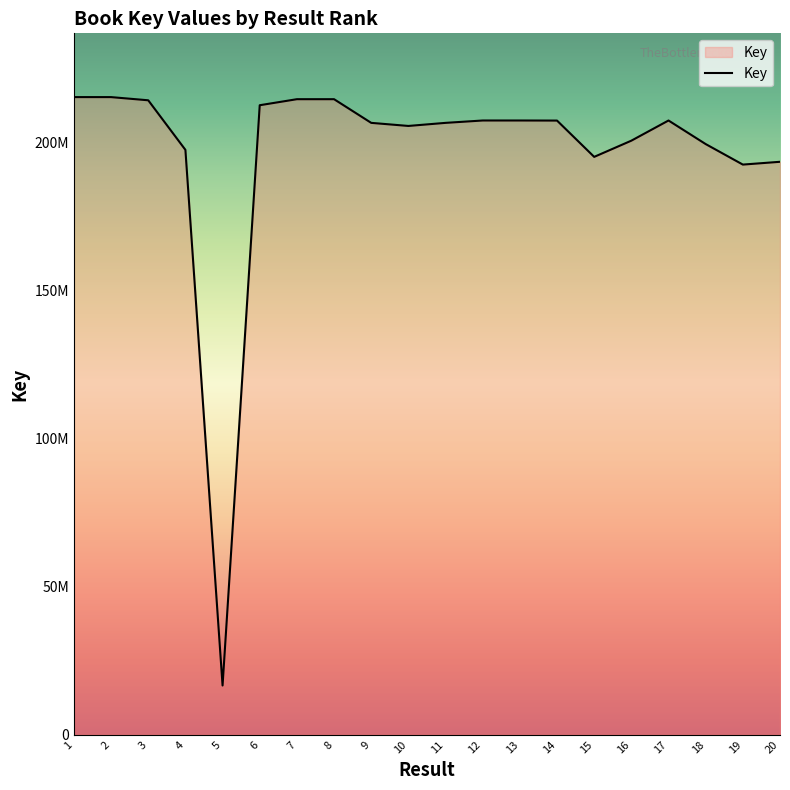

Does the chart have visible grid lines?

No